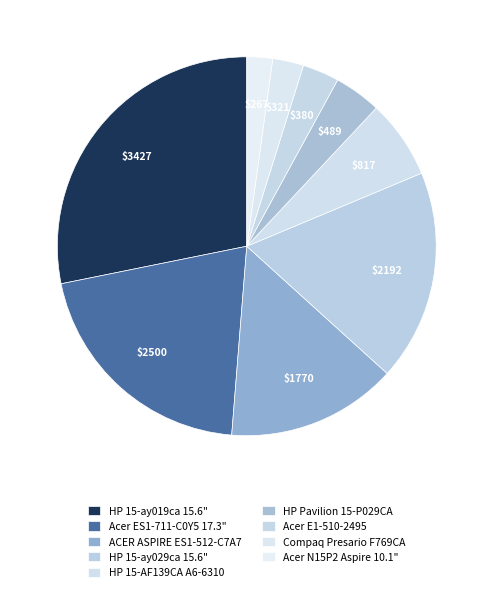

Rank the categories by value from lowest to highest.

Acer N15P2 Aspire 10.1", Compaq Presario F769CA, Acer E1-510-2495, HP Pavilion 15-P029CA, HP 15-AF139CA A6-6310, ACER ASPIRE ES1-512-C7A7, HP 15-ay029ca 15.6", Acer ES1-711-C0Y5 17.3", HP 15-ay019ca 15.6"